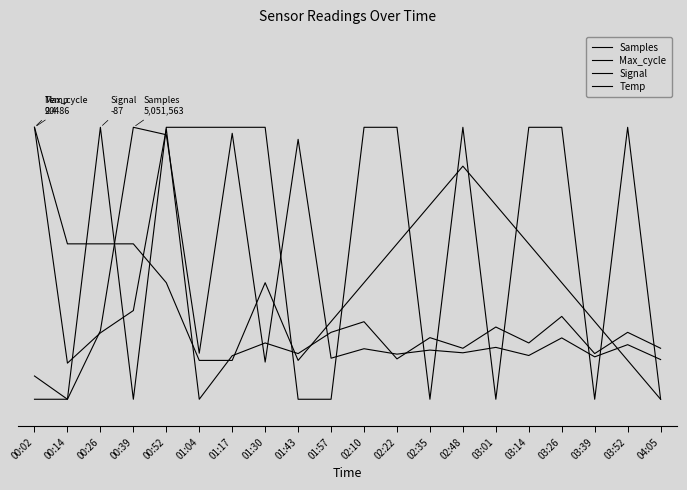

What position from the left is 03:52?

19